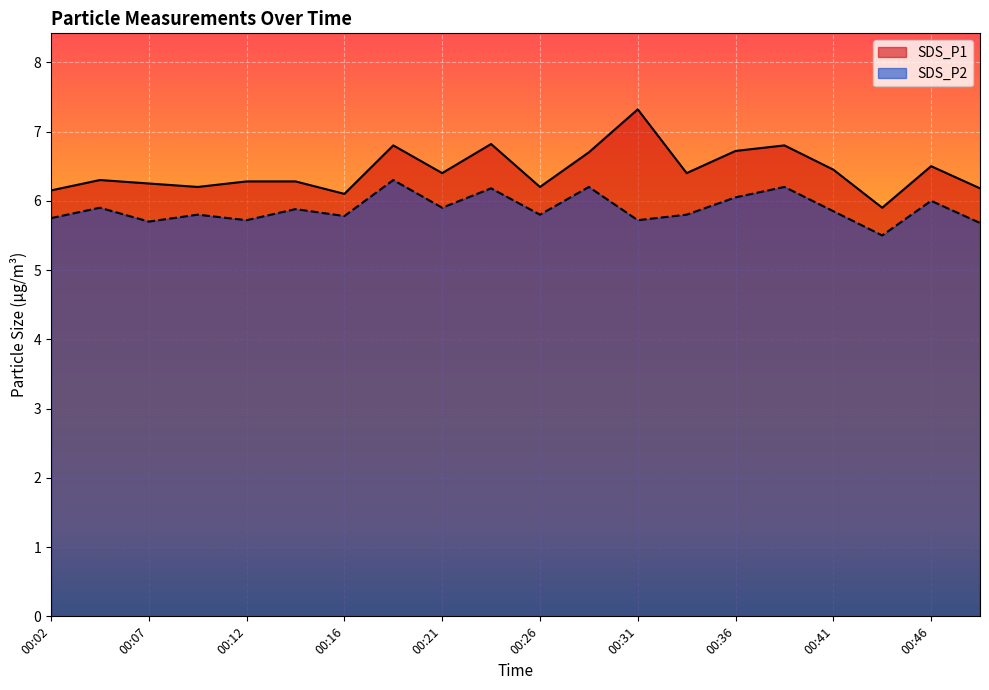

True or false: SDS_P2 and SDS_P1 cross at least once.

False